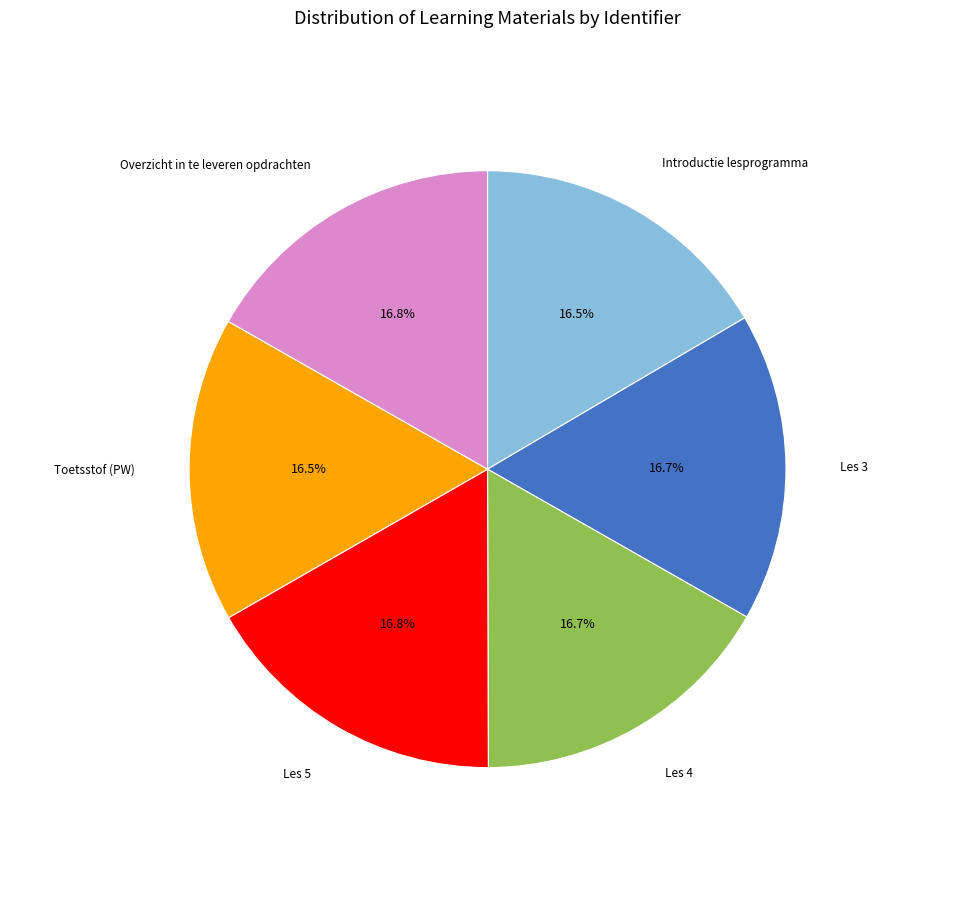

Is it true that Introductie lesprogramma is 4% of the pie?

False